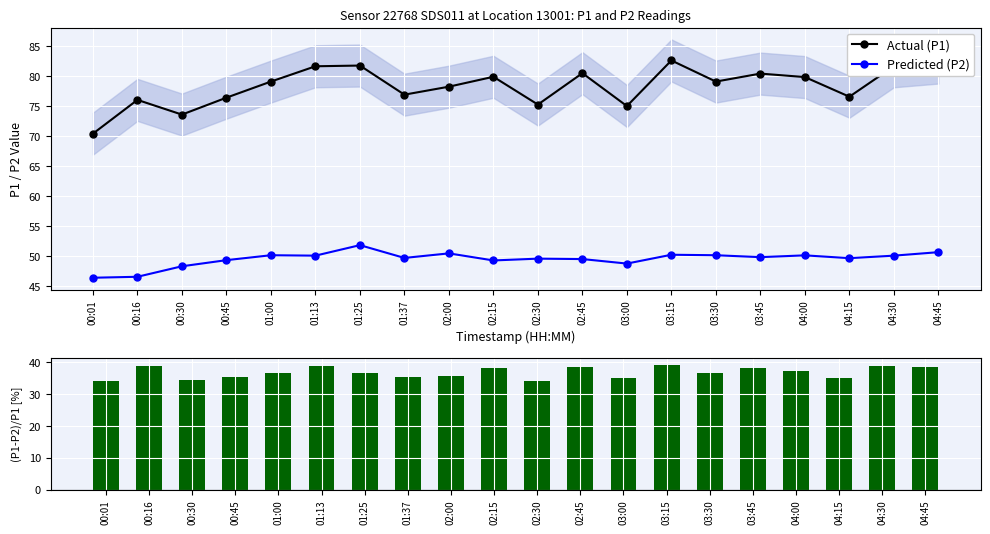

Reading right to left, what are all the values shown in this chart?

Actual (P1): 82.2	81.6	76.5	79.8	80.4	79.0	82.6	75.0	80.5	75.2	79.8	78.2	76.9	81.7	81.6	79.0	76.4	73.5	76.0	70.4
Predicted (P2): 50.6	50.0	49.6	50.1	49.8	50.1	50.2	48.7	49.5	49.5	49.2	50.4	49.7	51.8	50.0	50.1	49.3	48.3	46.5	46.4
(P1-P2)/P1 [%]: 38.4	38.7	35.1	37.2	38.0	36.6	39.2	35.0	38.5	34.1	38.3	35.5	35.4	36.6	38.7	36.6	35.4	34.4	38.8	34.1